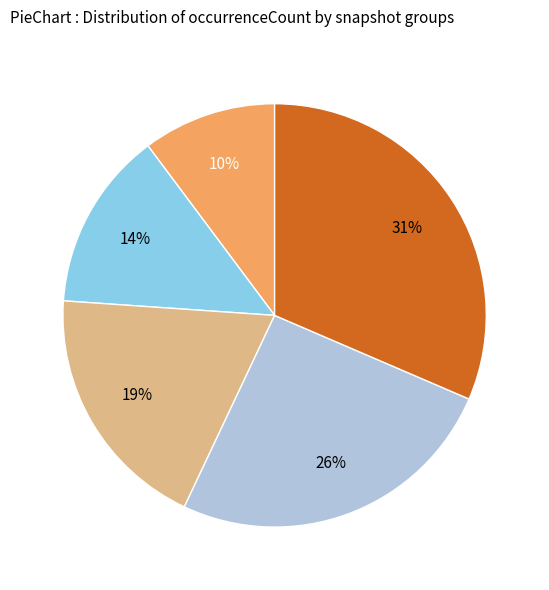

To the nearest percent, what is the difference between the largest and smallest slice percentages?

21%